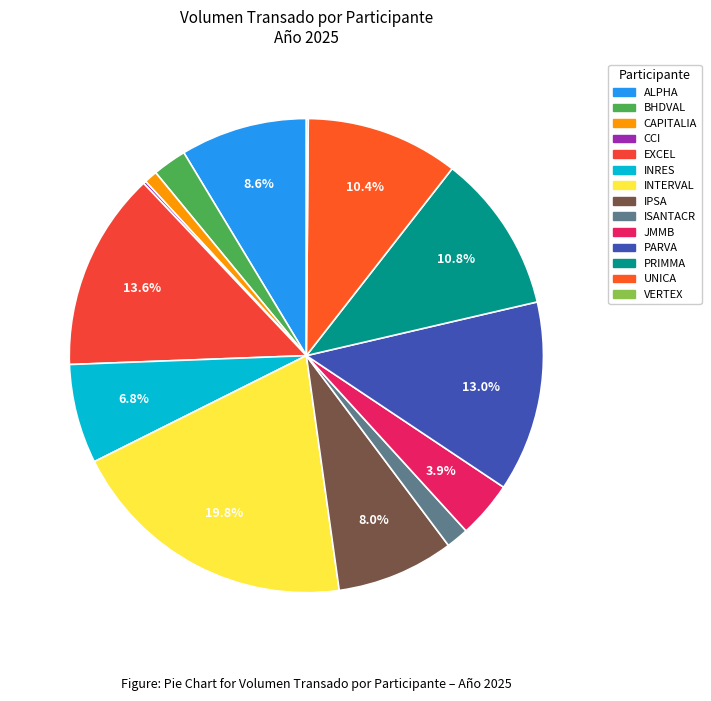

The UNICA slice represents 10% of the pie. True or false?

True